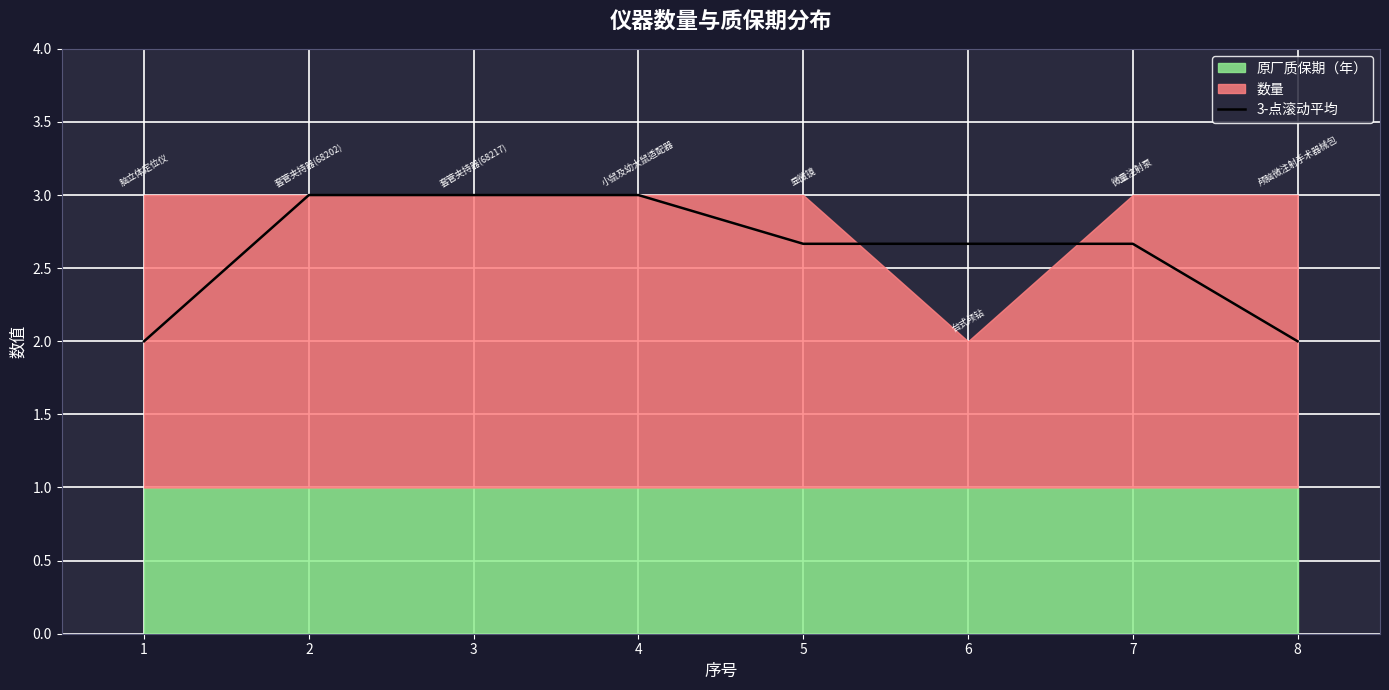

Reading left to right, list all the values displayed in this chart.

1=2.0	2=3.0	3=3.0	4=3.0	5=2.7	6=2.7	7=2.7	8=2.0